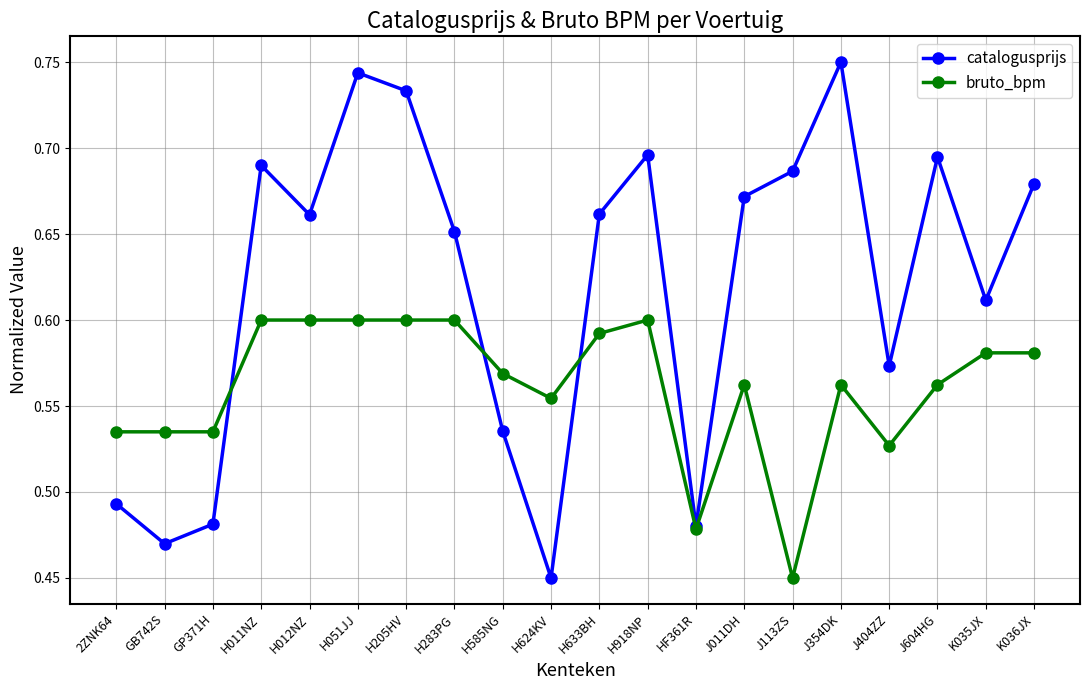

At which label is catalogusprijs closest to 0?

H624KV